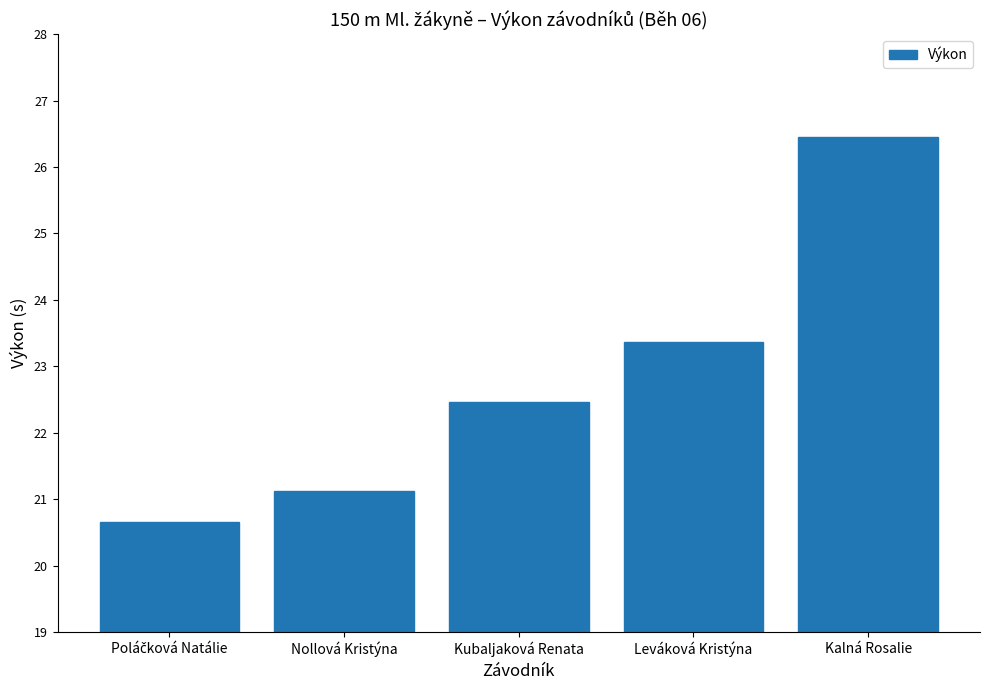

Approximately how many times larger is the value at Kalná Rosalie compared to Leváková Kristýna?

1.1